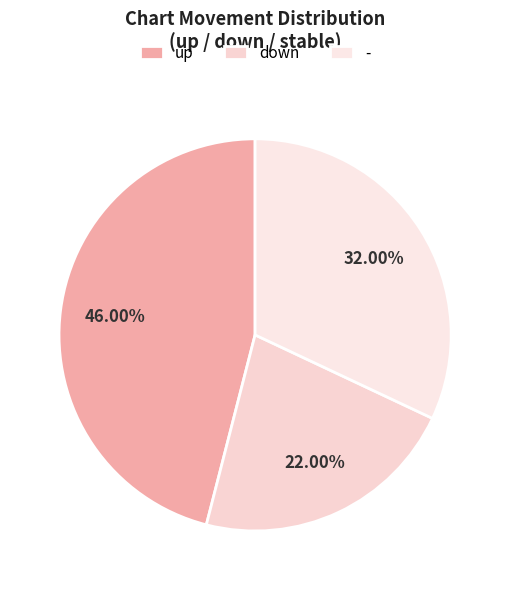

True or false: up accounts for 46% of the total.

True